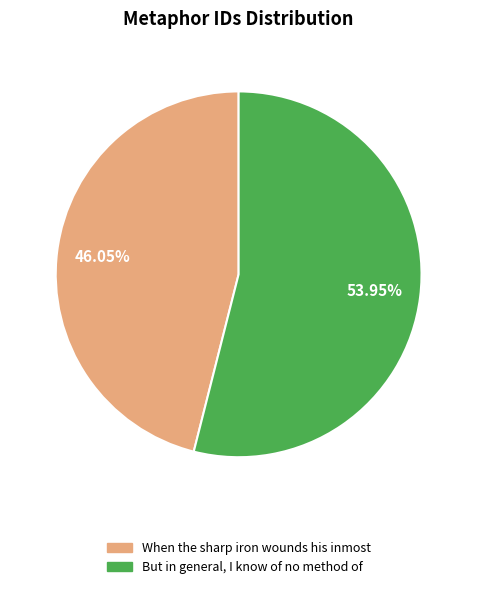

Is the sum of But in general, I know of no method of and When the sharp iron wounds his inmost greater than half?

Yes